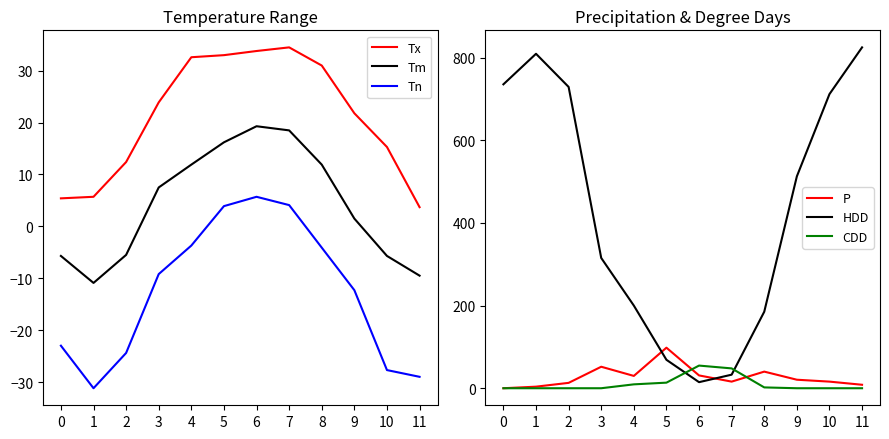

What is the highest value of the HDD series?

824.7